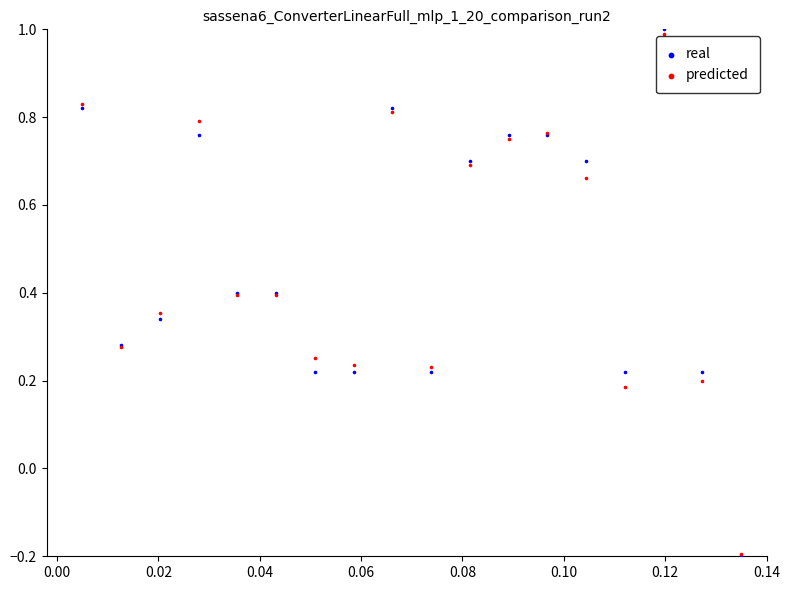

Which series contains the highest Y value?

real